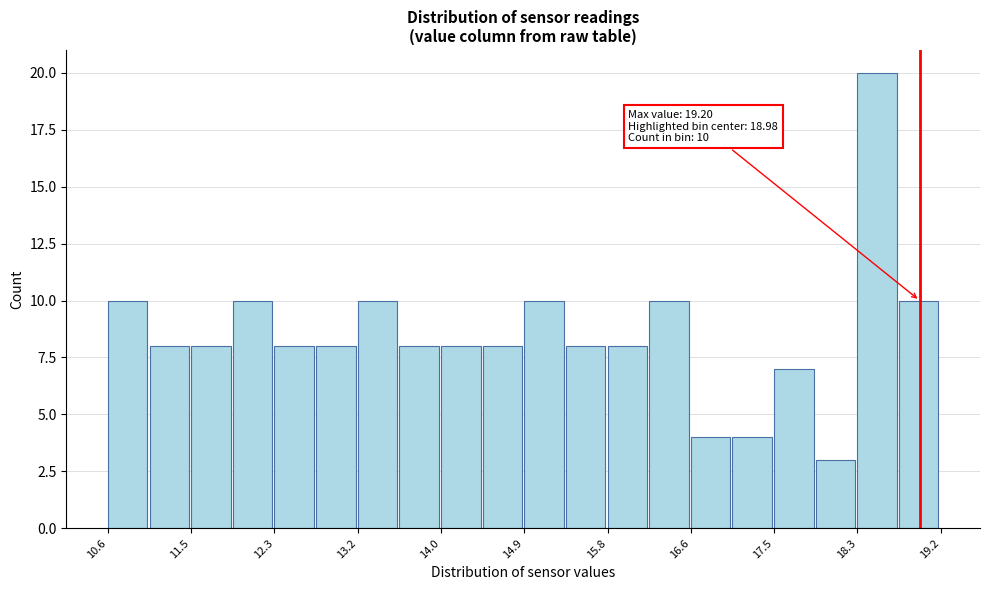

Over which range of the x-axis is the bar tallest?

18.34 to 18.77